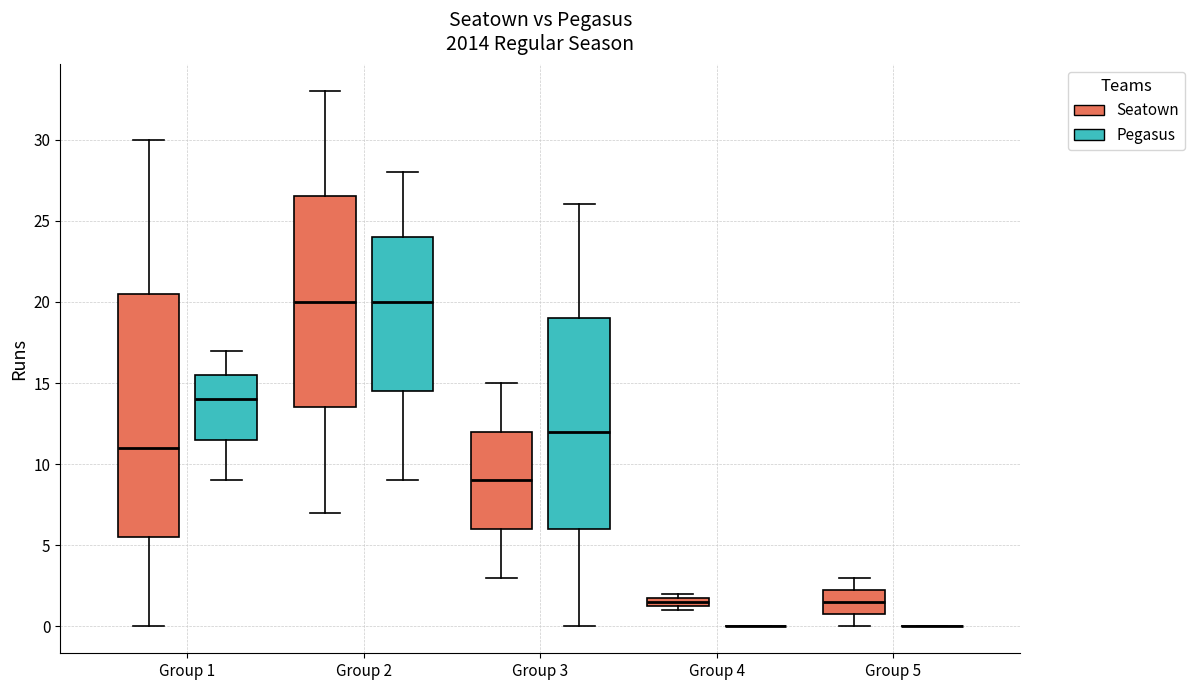

Where does the lower whisker of the box for Group 2 (Pegasus) end on the y-axis? The values are not printed on the chart, so give them approximately, as read against the axis.

9.0